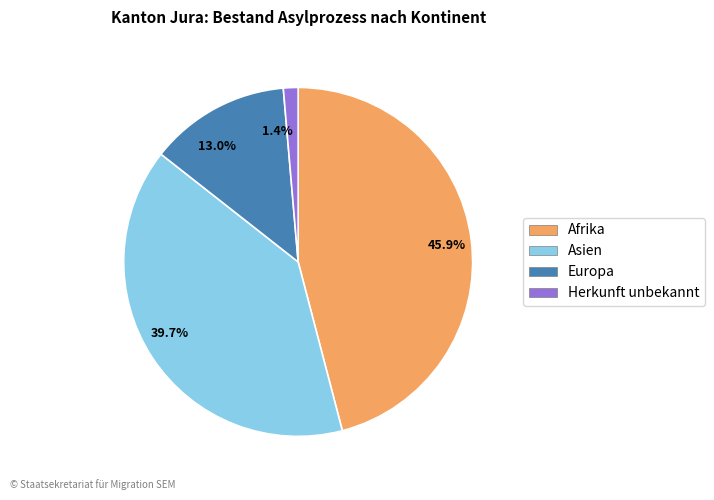

What is the largest slice in the pie chart?

45.9%